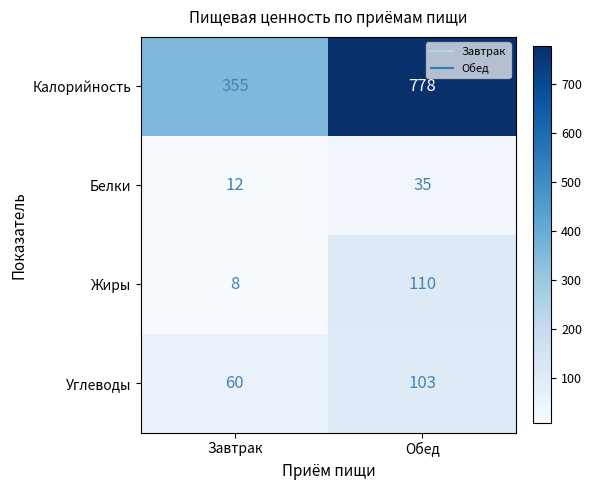

List the series in order of their peak value, highest first.

Калорийность, Жиры, Углеводы, Белки